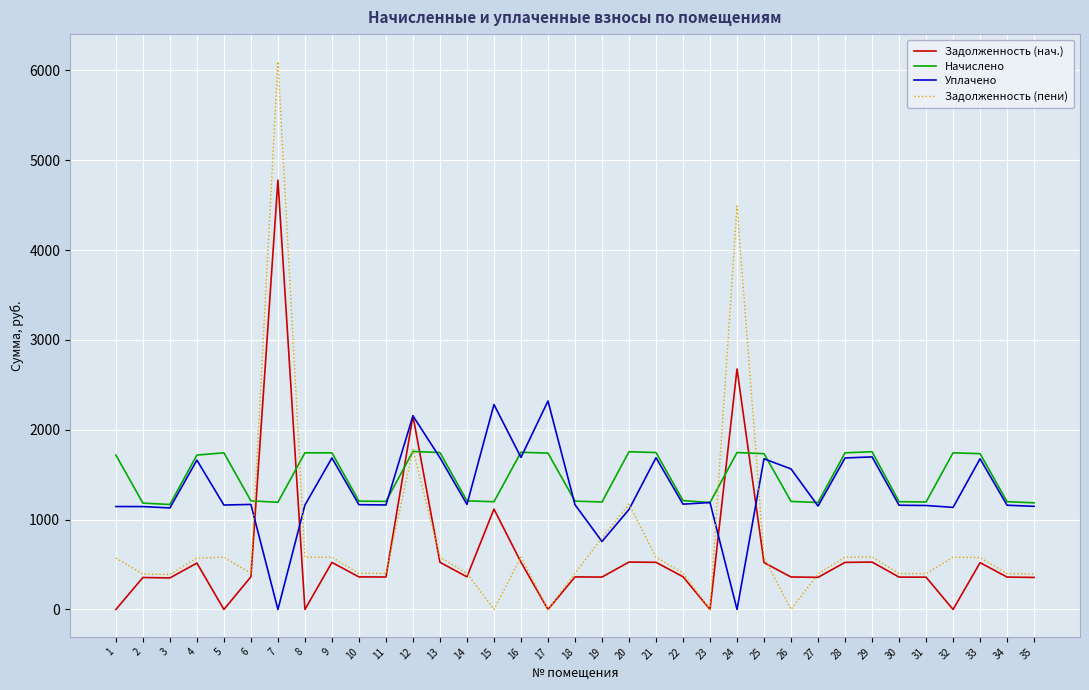

What is the difference between the highest and lowest values at 4?

1202.2